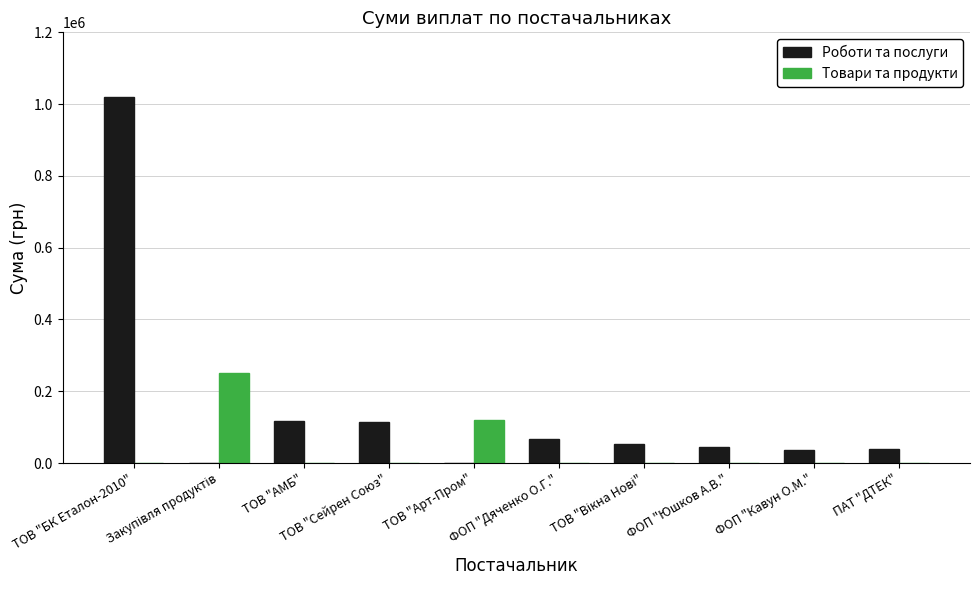

What is the sum of the Товари та продукти values at ТОВ "БК Еталон-2010" and ТОВ "Арт-Пром"?

120617.0